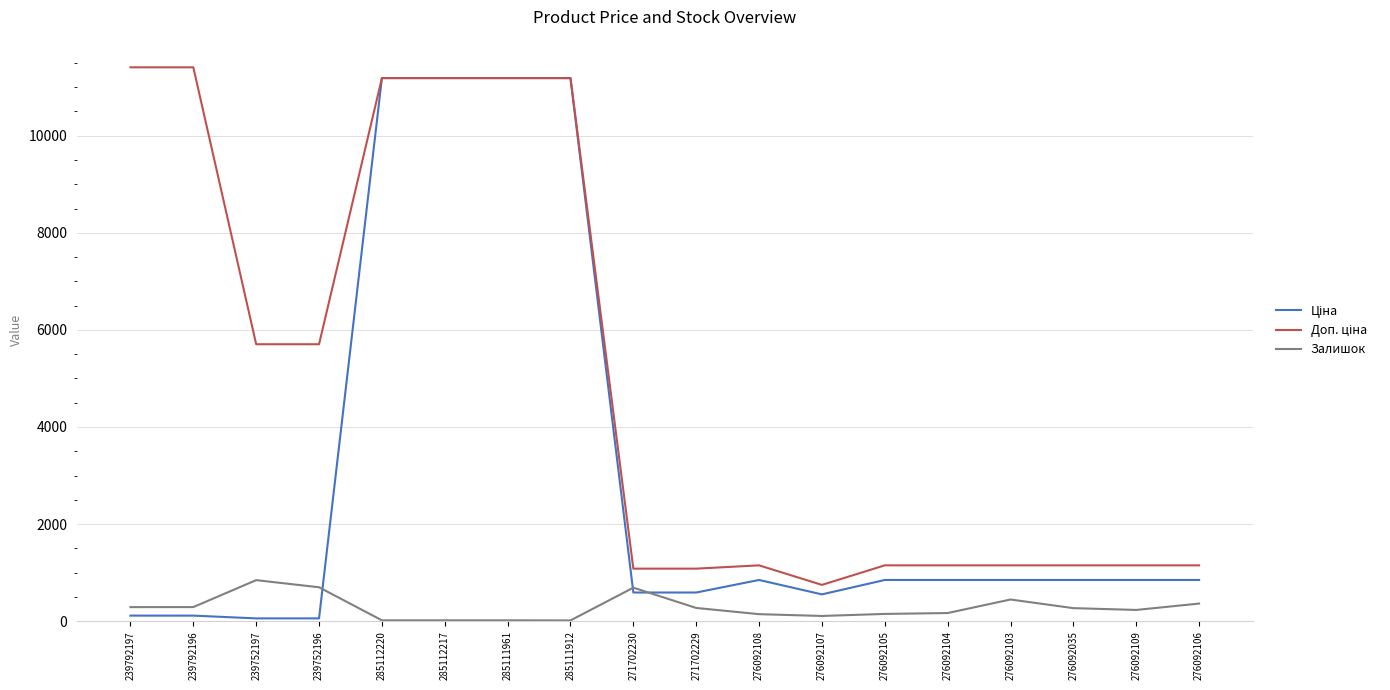

What is the total value across all series at 271702230?

2361.6